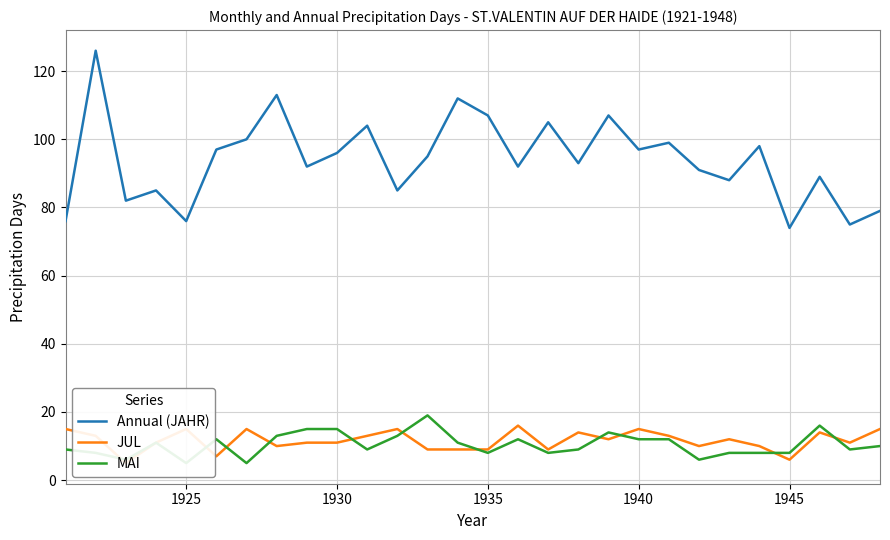

Which series ends up on top after the final intersection of MAI and JUL?

JUL